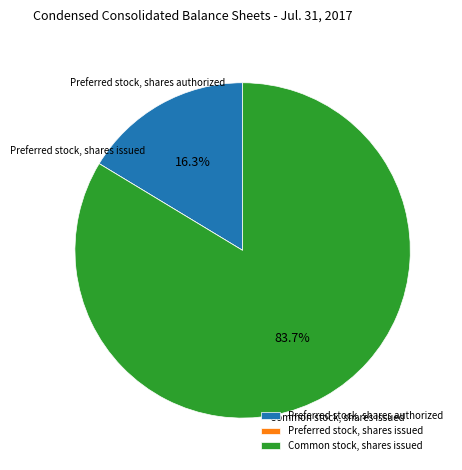

Which has a higher value, Common stock, shares issued or Preferred stock, shares authorized?

Common stock, shares issued